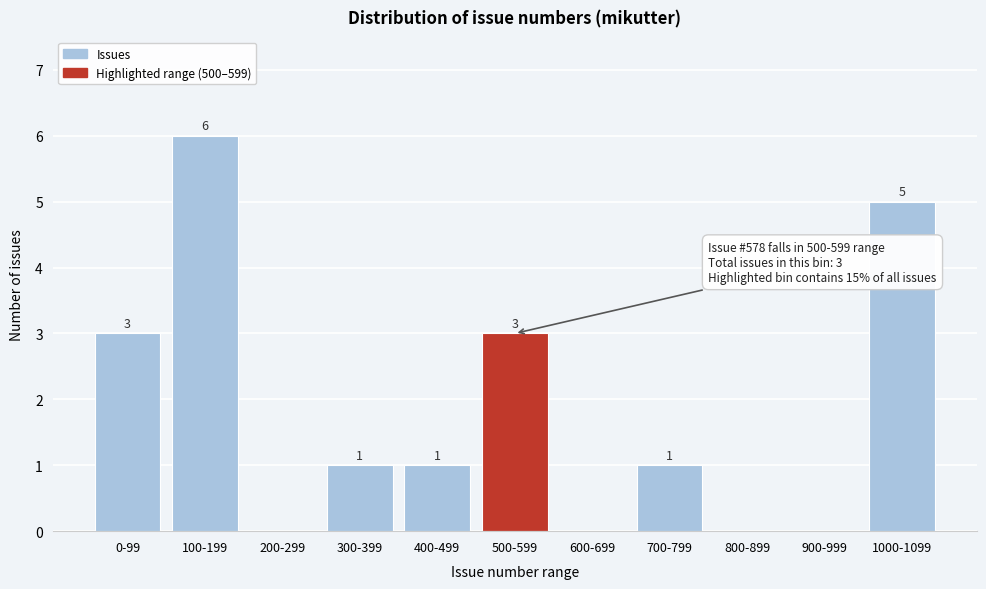

Reading right to left, transcribe all the data shown in this chart.

1000-1099=5	900-999=0	800-899=0	700-799=1	600-699=0	500-599=3	400-499=1	300-399=1	200-299=0	100-199=6	0-99=3